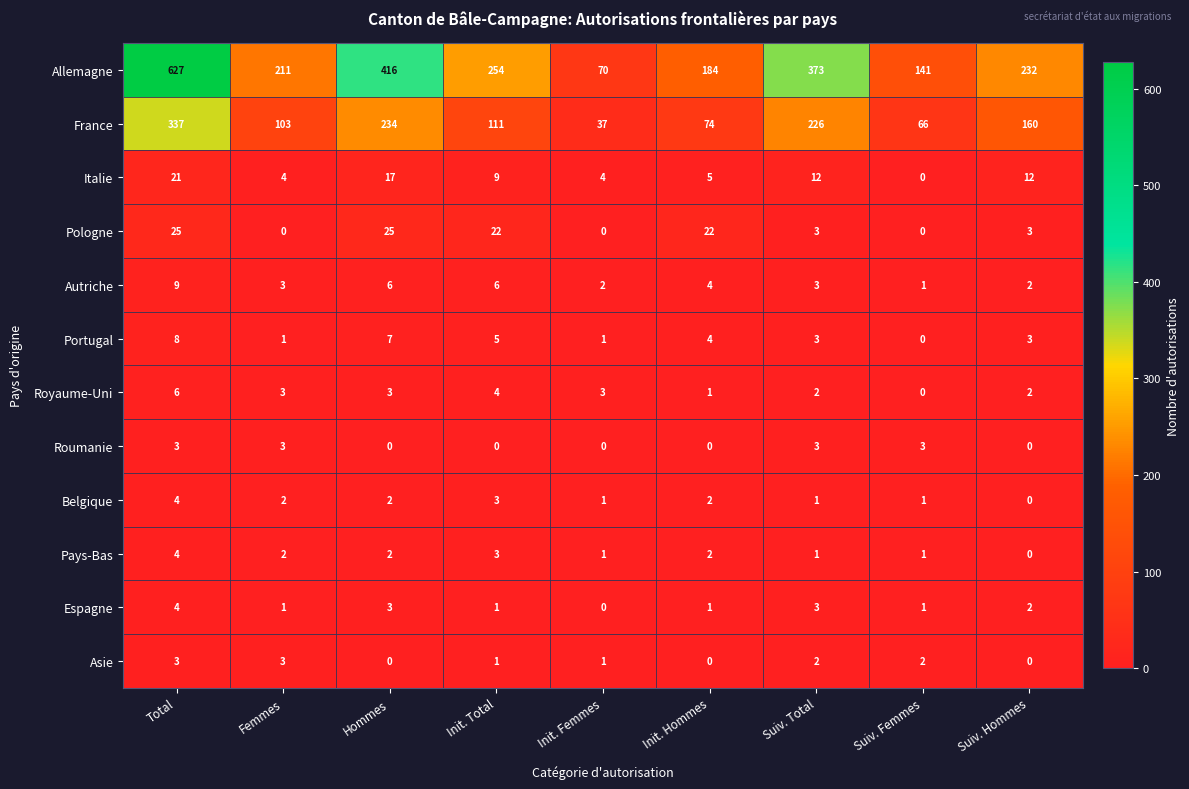

At which category is the sum across all series the highest?

Total